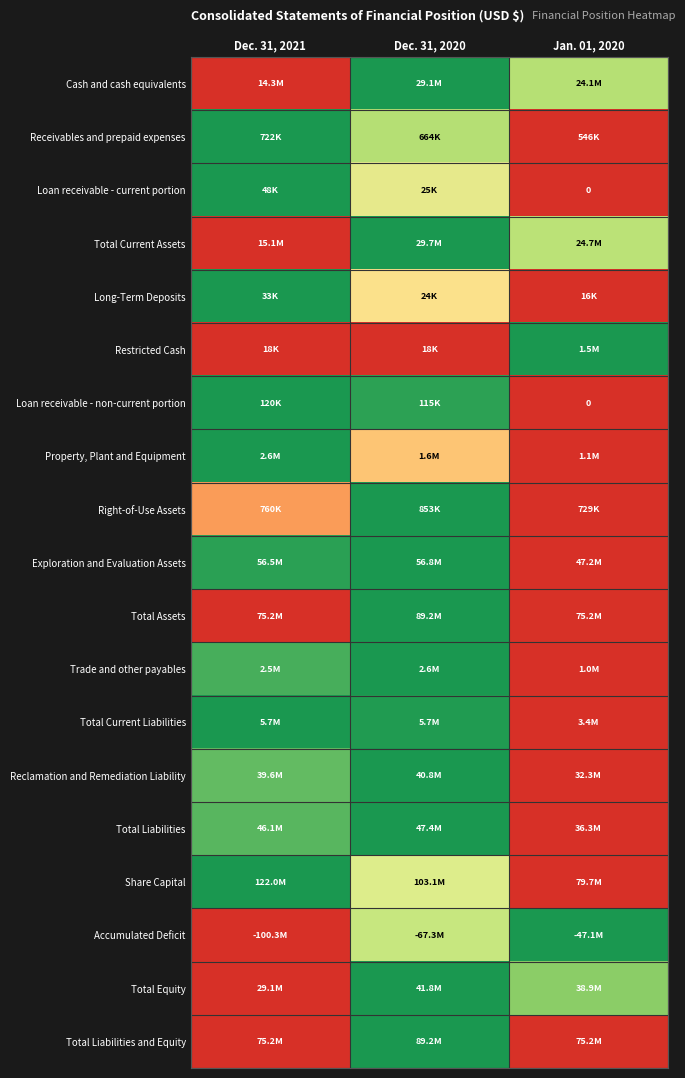

At how many categories does at least one series exceed 0?

3